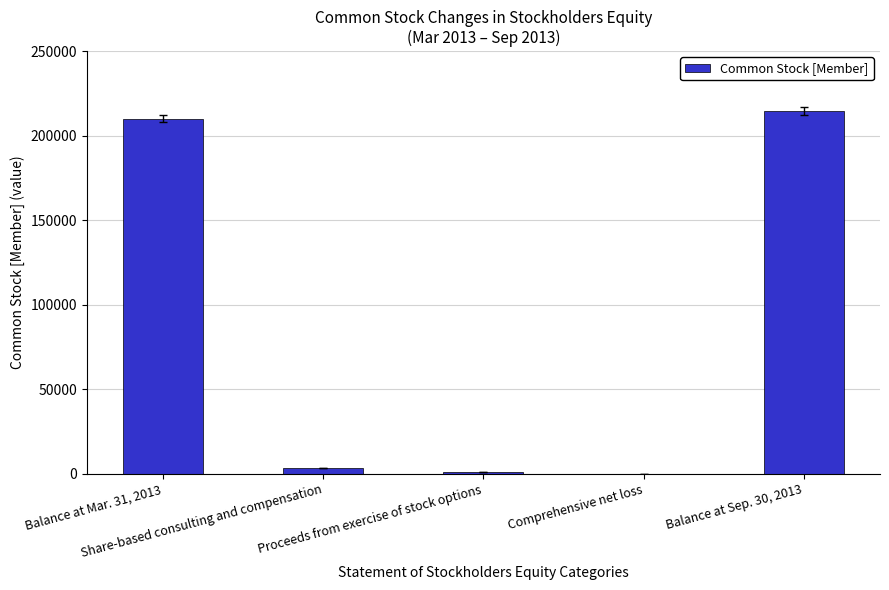

What is the maximum value shown in the chart?

214674